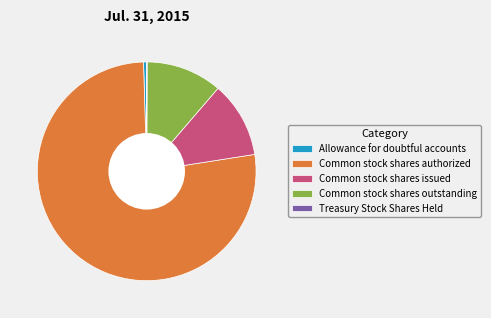

Is there any slice that represents more than half of the pie?

Yes